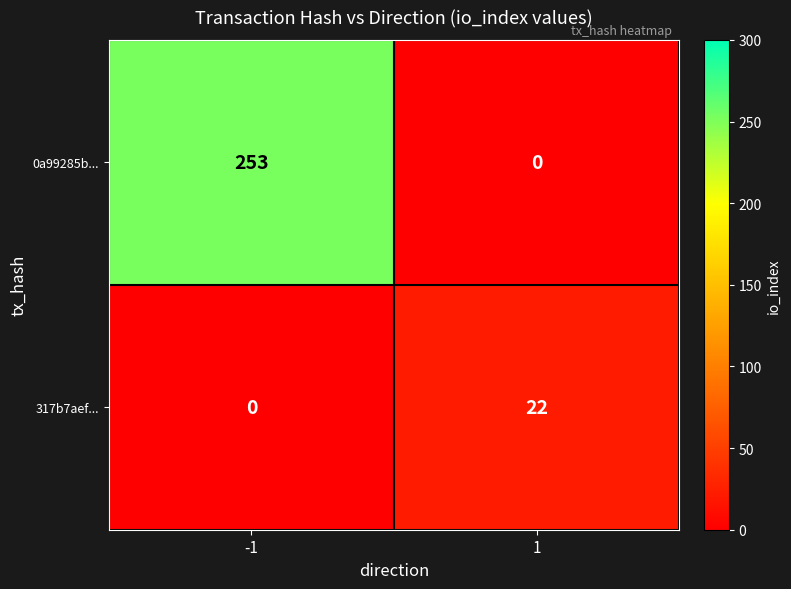

List the series in order of their peak value, highest first.

0a99285b..., 317b7aef...